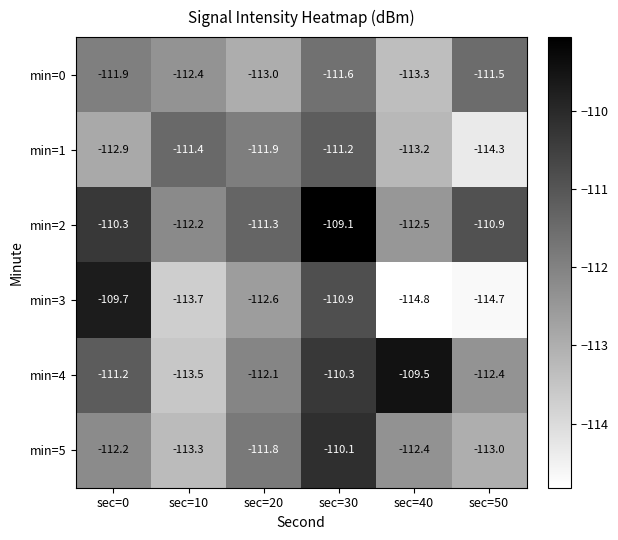

Rank the series at sec=20 from lowest to highest value.

min=0, min=3, min=4, min=1, min=5, min=2